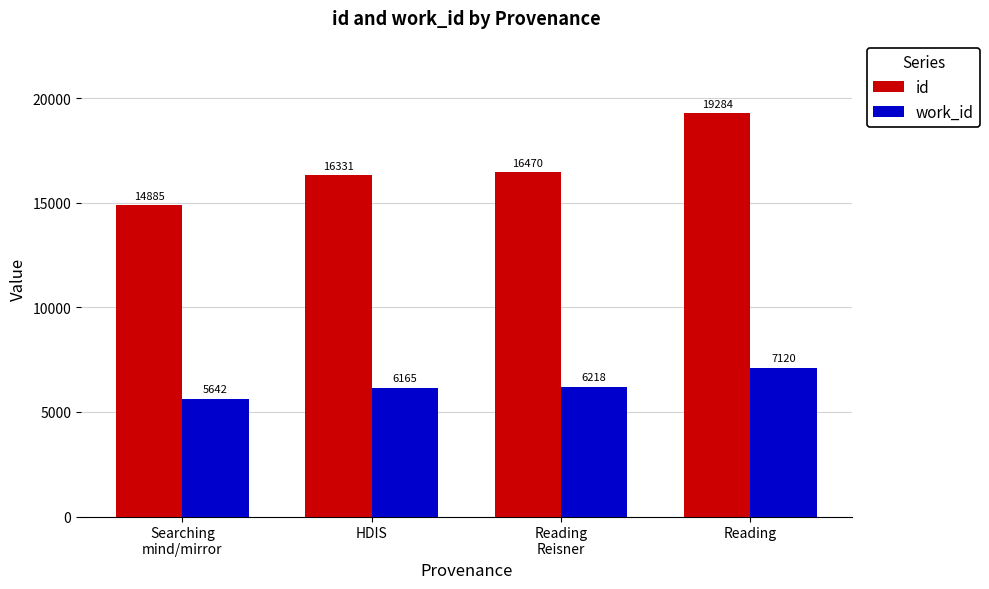

What is the difference between the work_id values at Reading and HDIS?

955.0